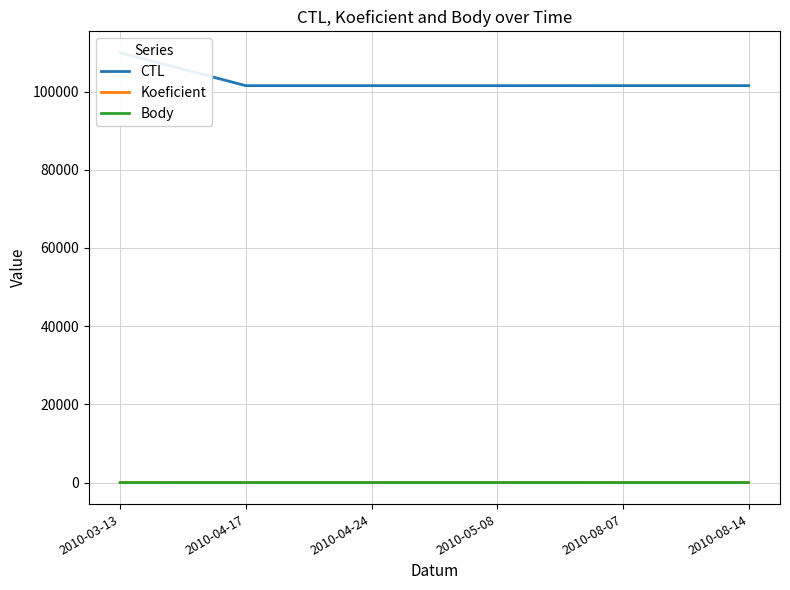

Is it true that Body equals 1.7 at 2010-04-17?

False